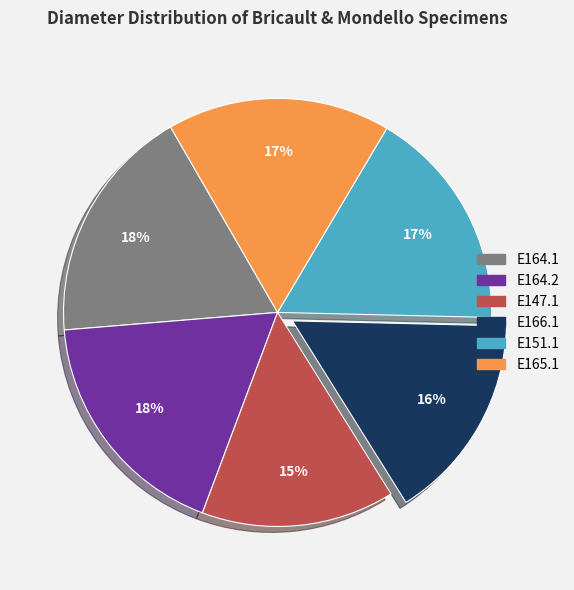

To the nearest percent, what is the average slice percentage?

17%